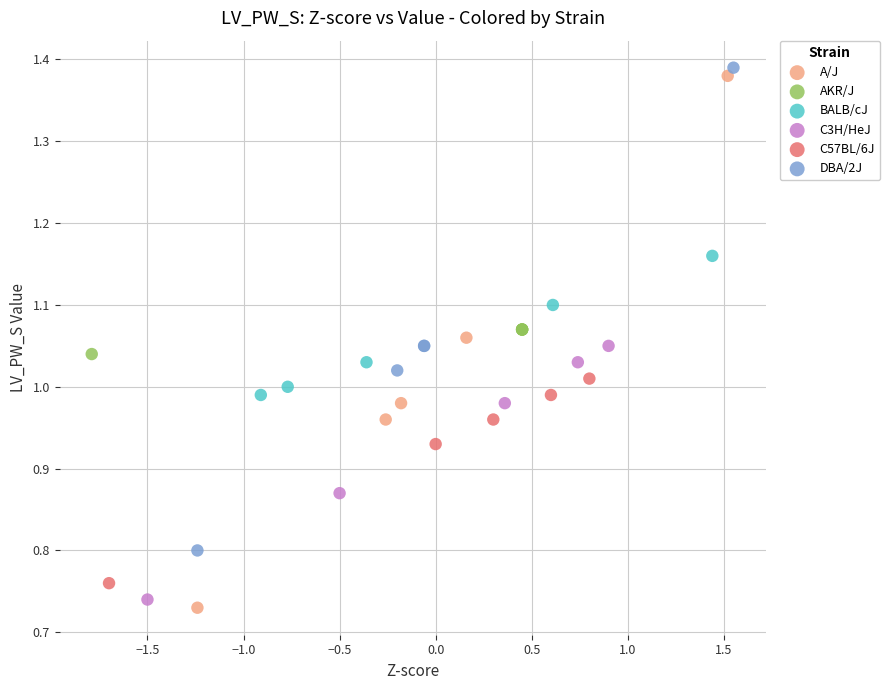

Which series contains the highest Y value?

DBA/2J